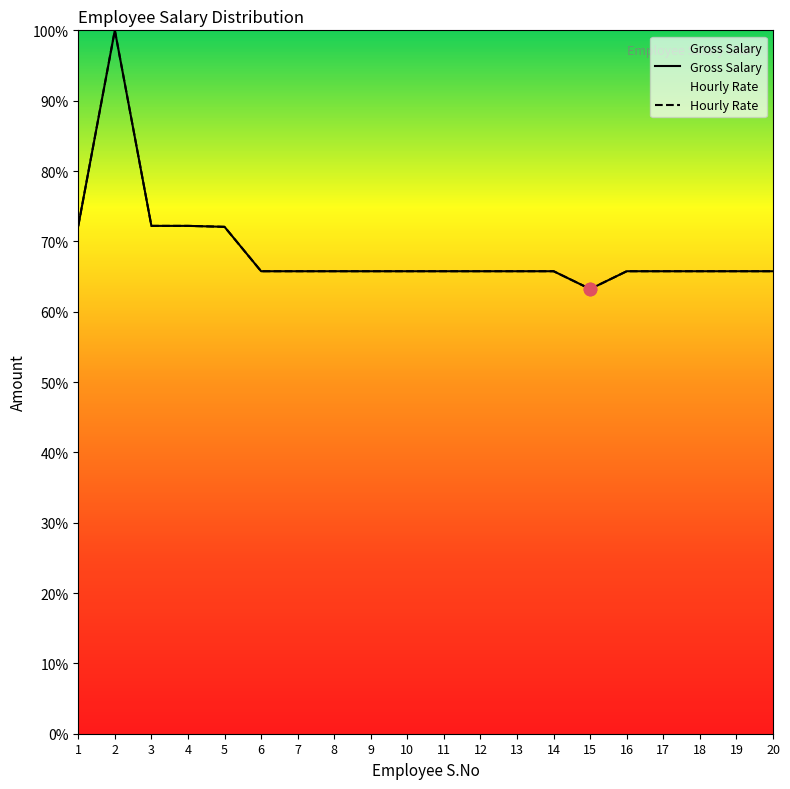

Which series reaches the minimum Y coordinate?

Gross Salary